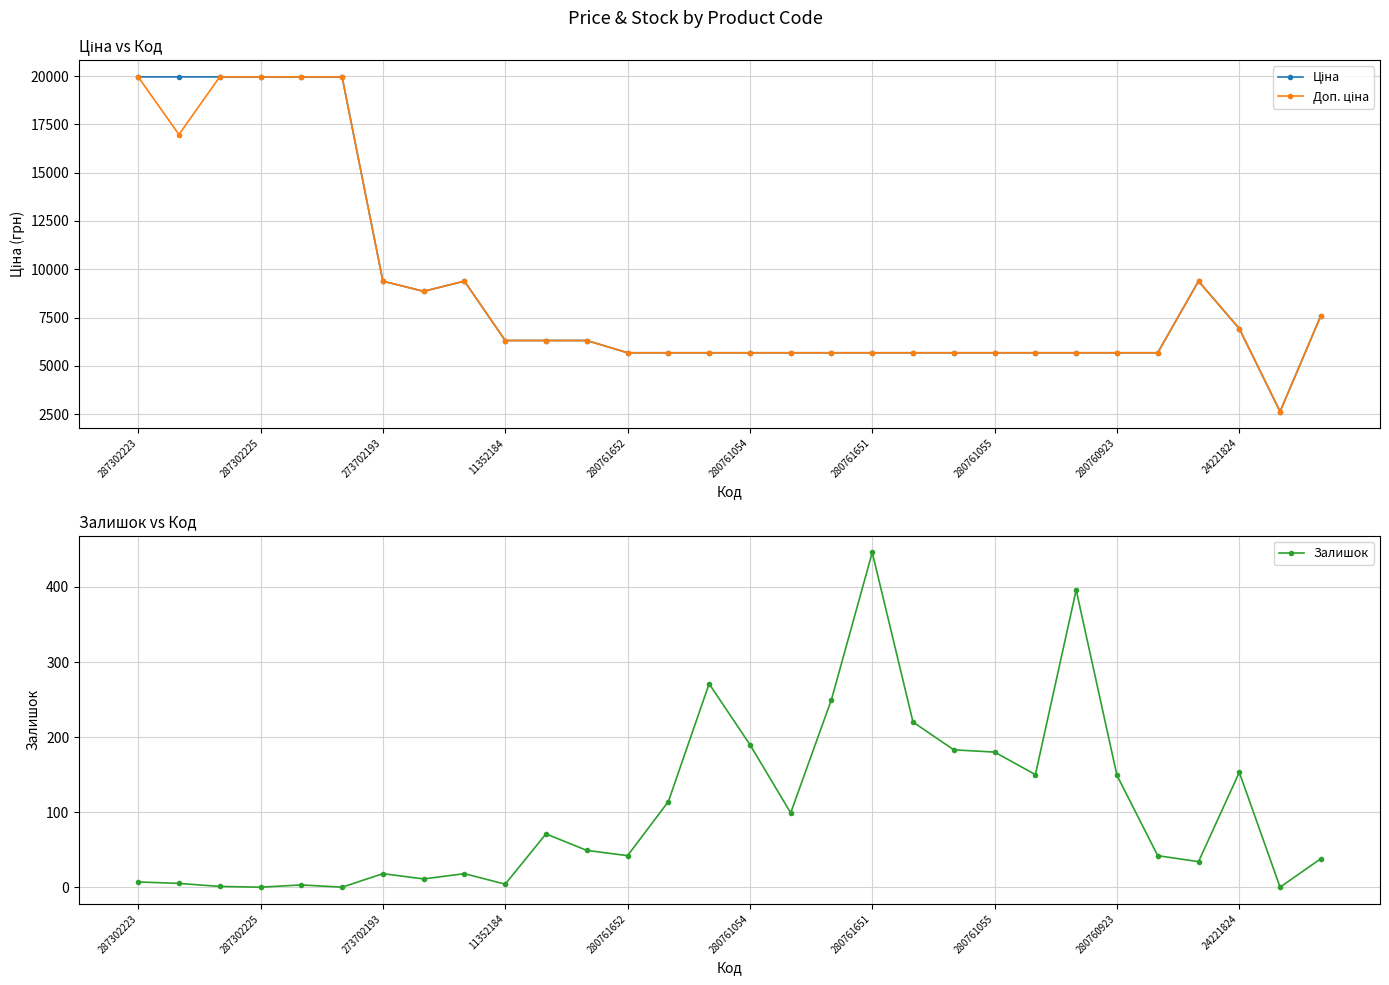

True or false: Залишок has more than 2 interior local peaks.

True